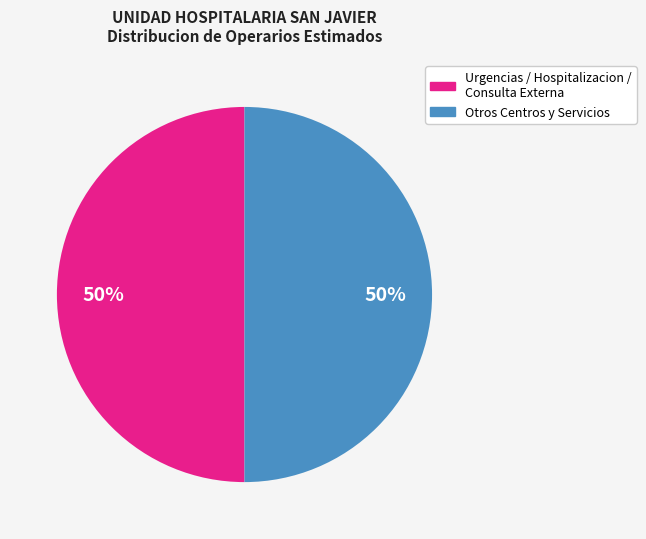

To the nearest percent, what is the average slice percentage?

50%